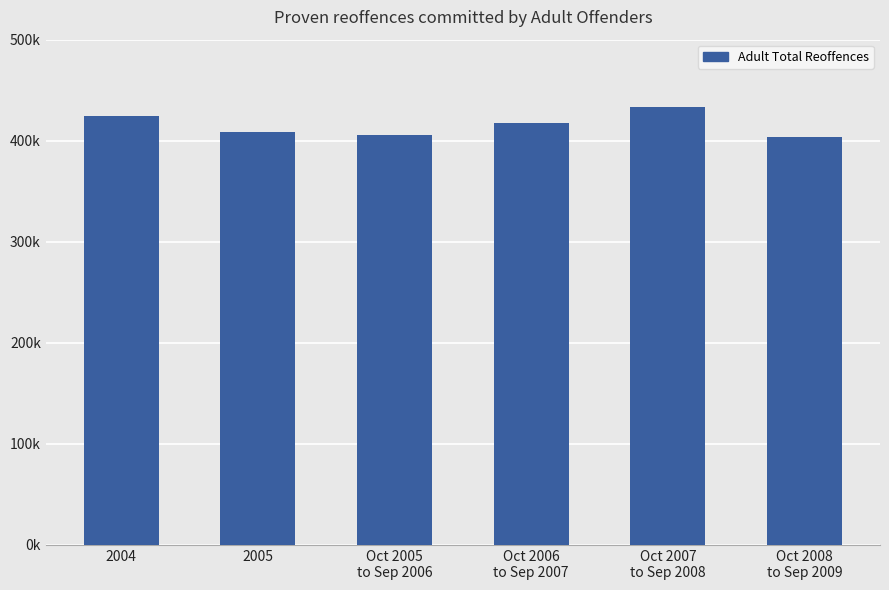

Is it true that the value at Oct 2007
to Sep 2008 is 96085?

False